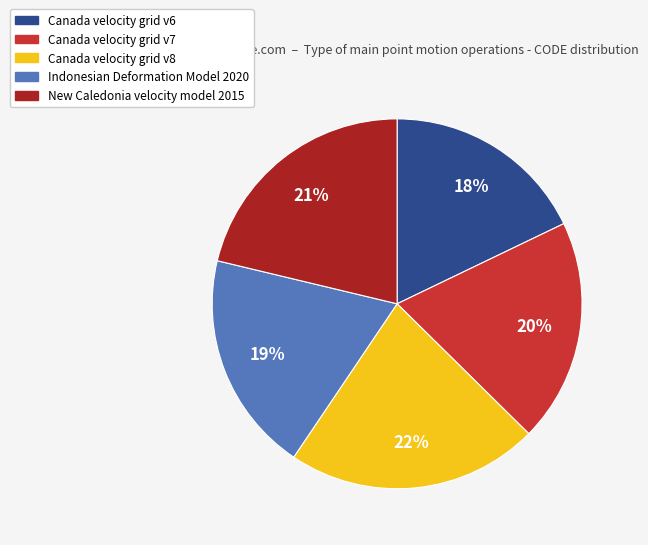

Combined, do Canada velocity grid v8 and Canada velocity grid v6 account for over 50%?

No